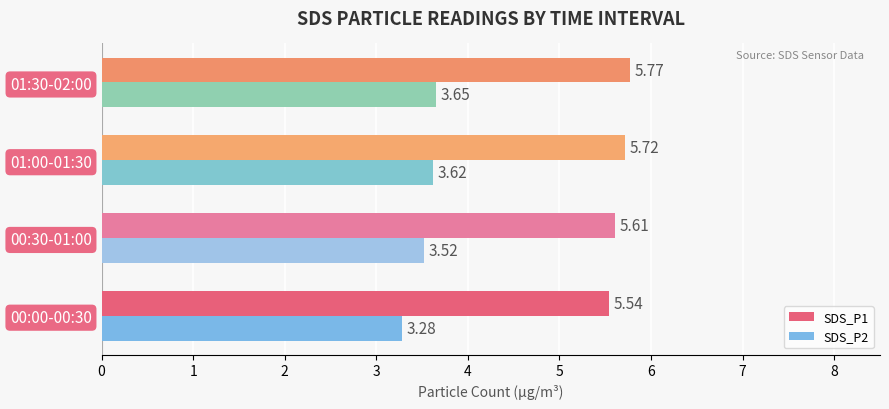

What is the sum of the SDS_P1 values at 00:00-00:30 and 00:30-01:00?

11.2